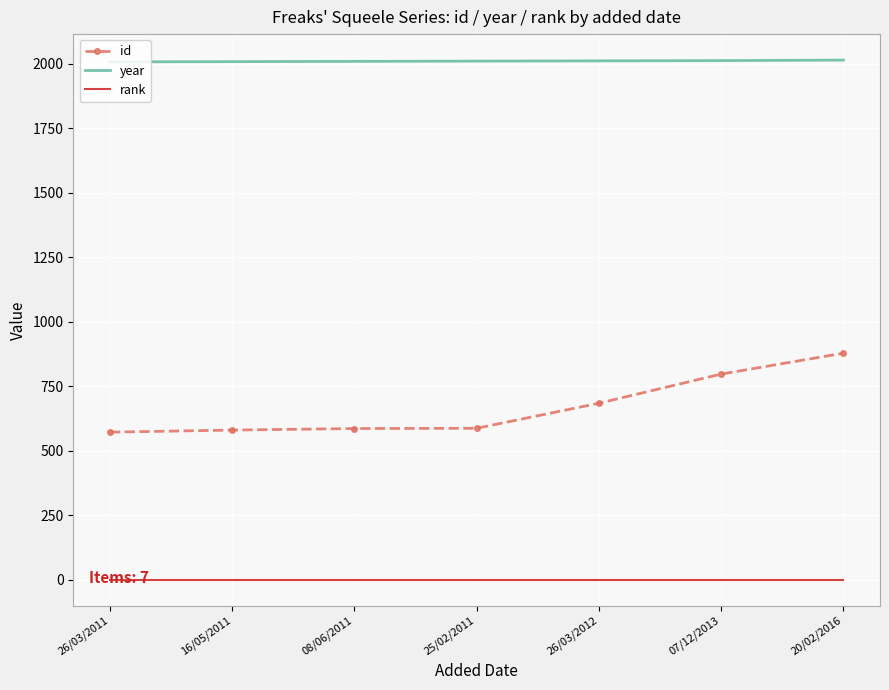

What position from the left is 26/03/2011?

1